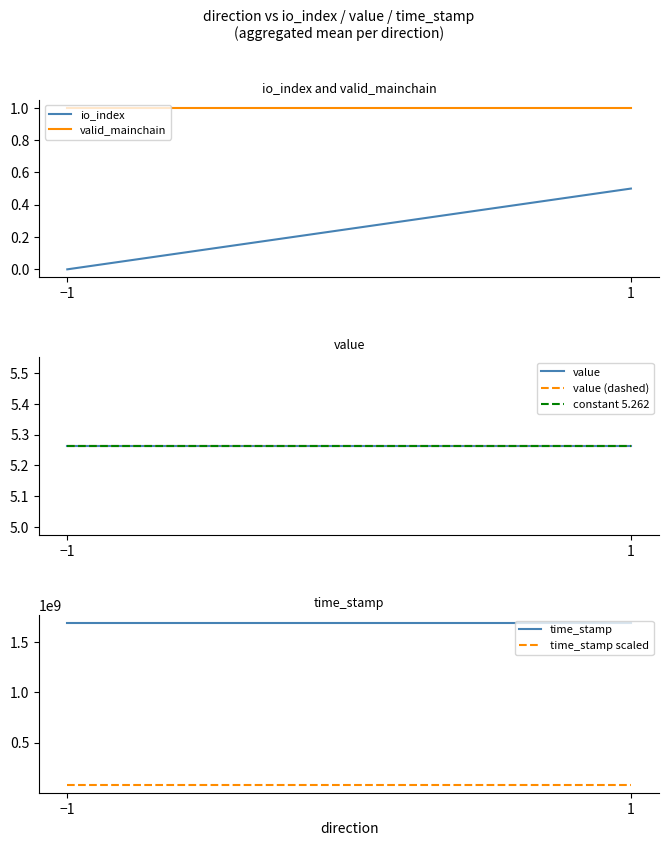

Does the chart have visible grid lines?

No